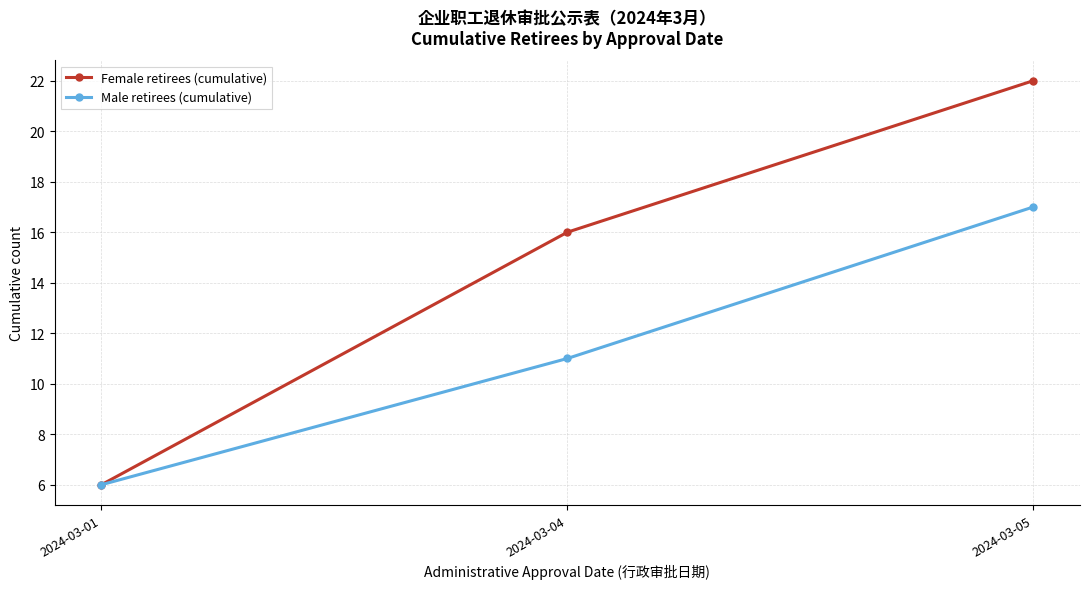

What is the total value across all series at 2024-03-04?

27